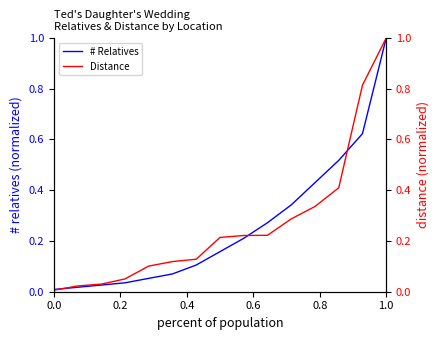

Which category has the highest value in the # Relatives series?

1.0